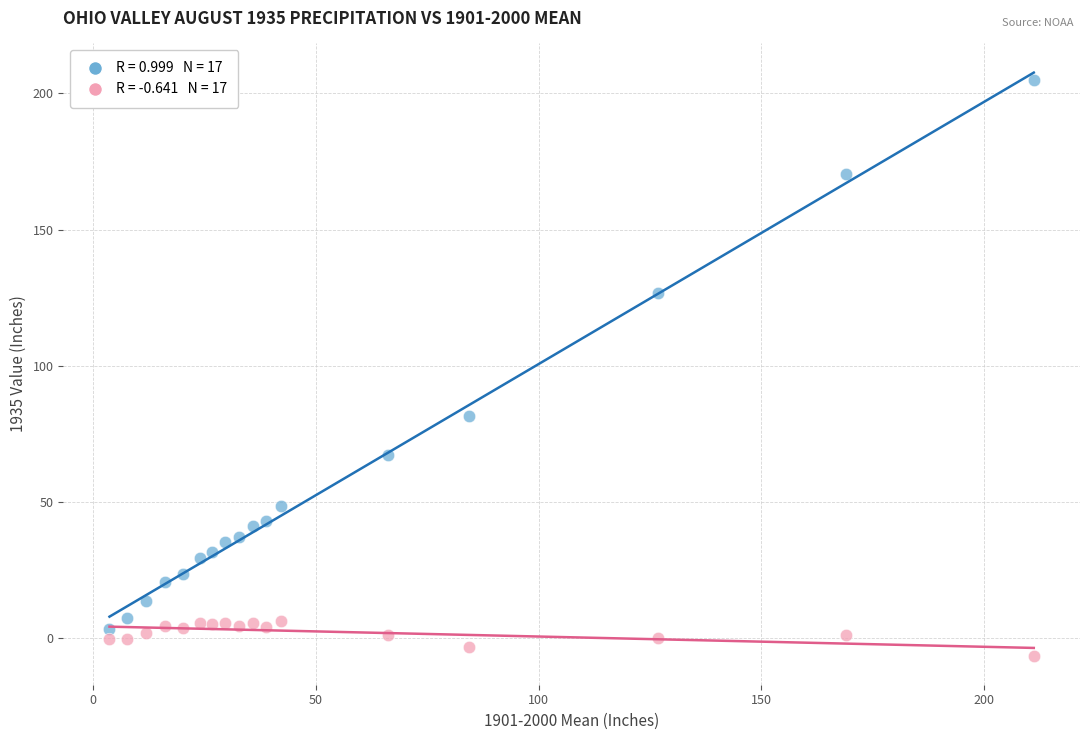

Across all series, what Y value is closest to 99?

81.4